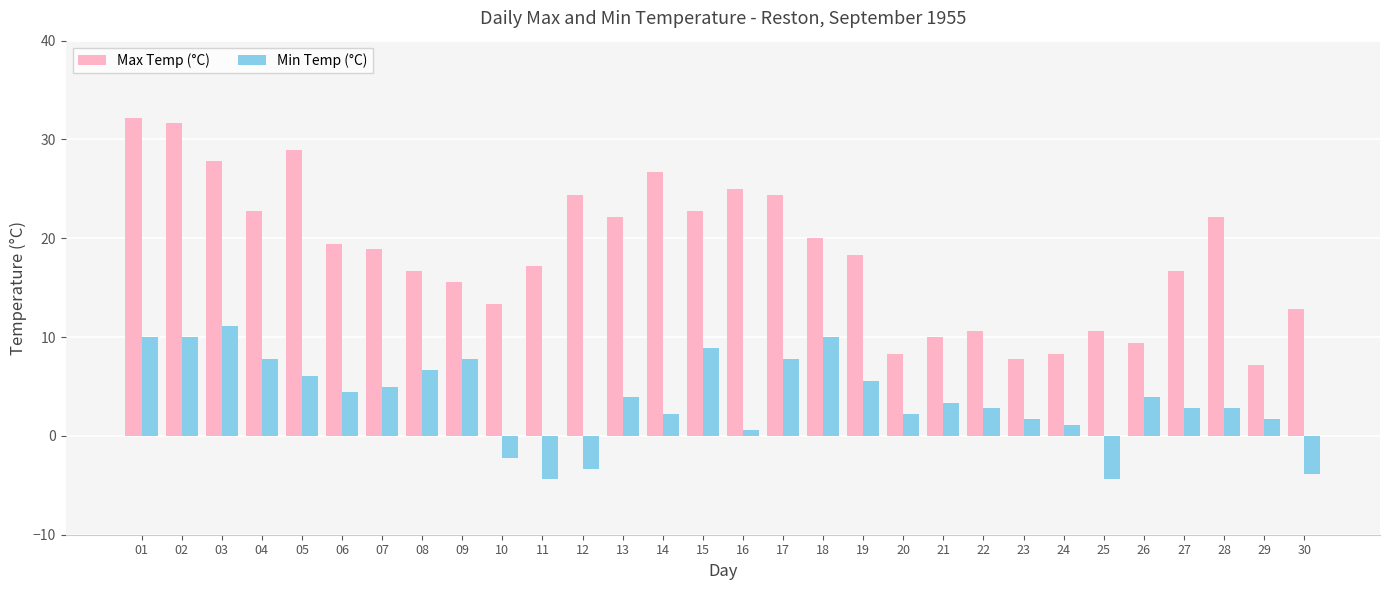

Are the bars grouped side by side (vs. stacked)?

Yes